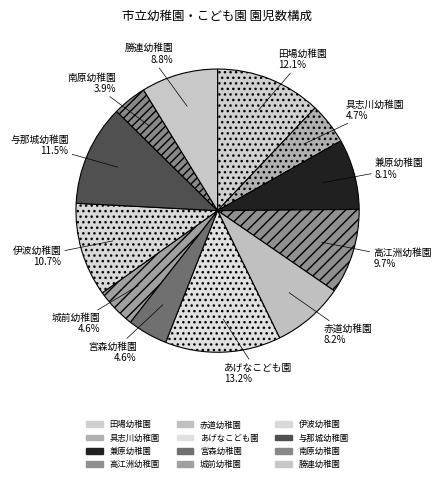

To the nearest percent, what percentage of the pie is 赤道幼稚園?

8%